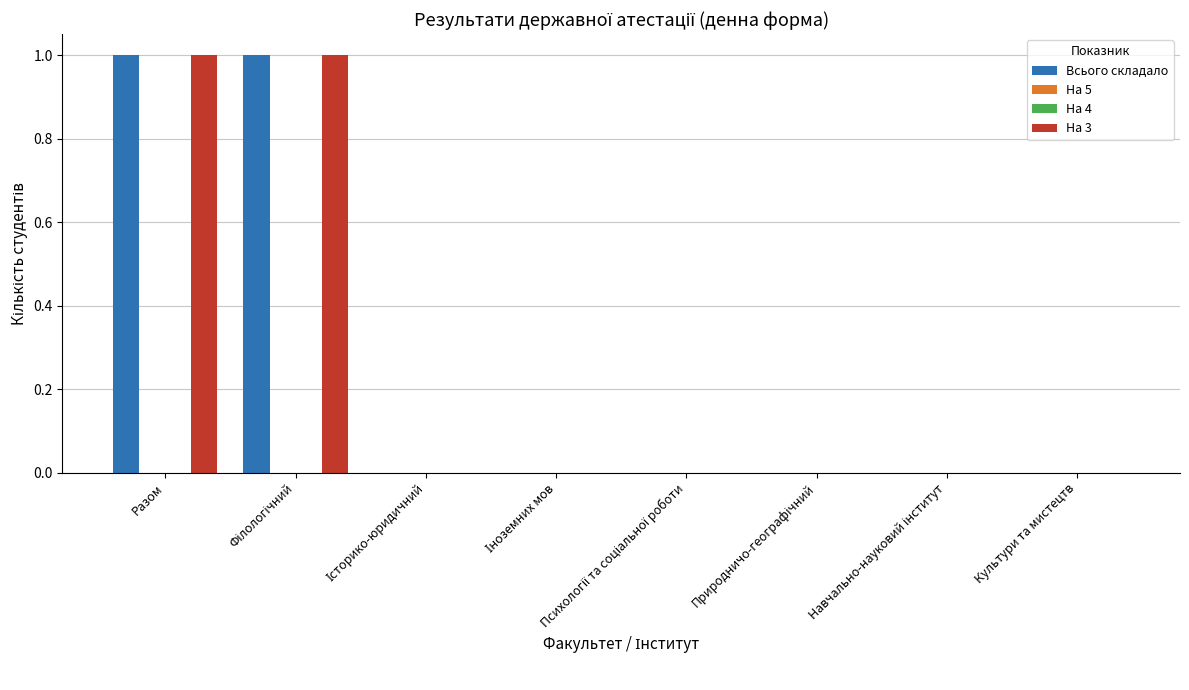

How many categories are shown in the chart?

8